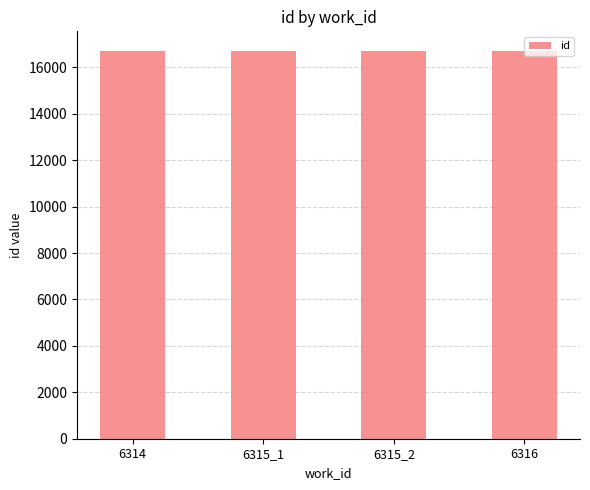

What is the difference between the maximum and second lowest values?

2